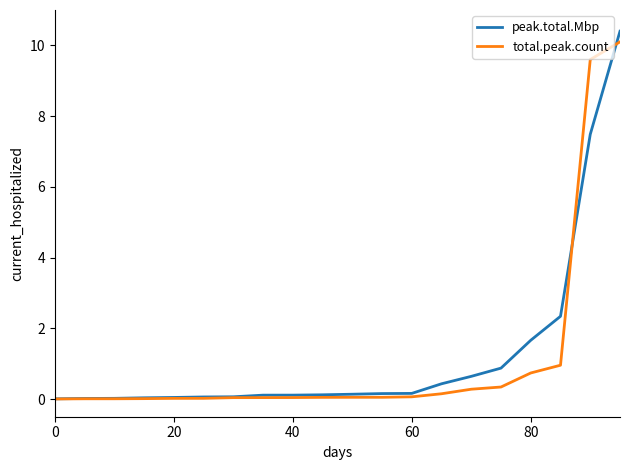

What is the difference between the maximum and minimum values in the total.peak.count series?

10.1